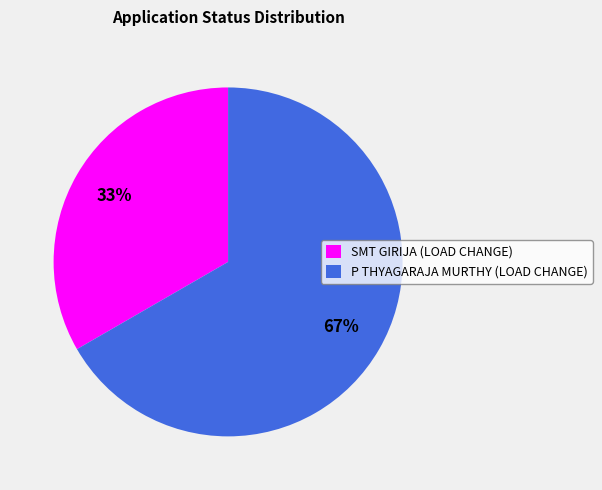

To the nearest percent, what is the combined percentage of SMT GIRIJA (LOAD CHANGE) and P THYAGARAJA MURTHY (LOAD CHANGE)?

100%